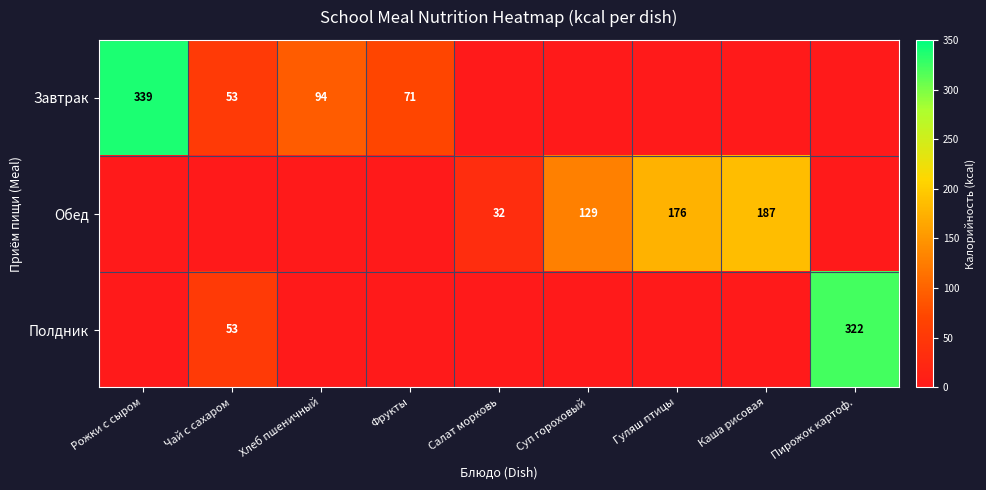

At how many categories does at least one series exceed 131?

4